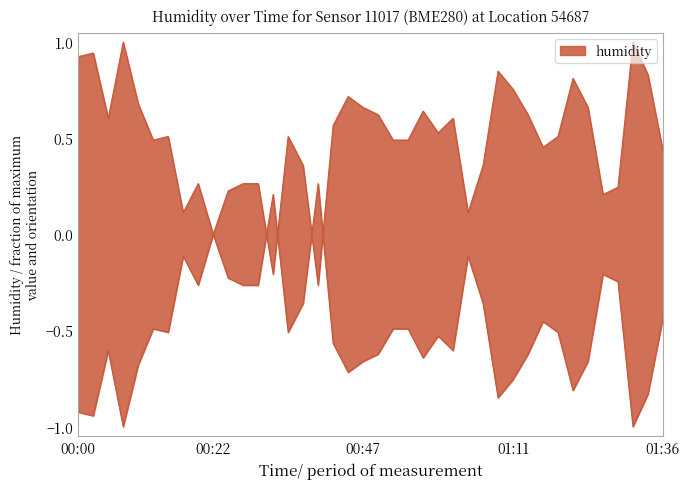

At which label is the value closest to 0?

00:22